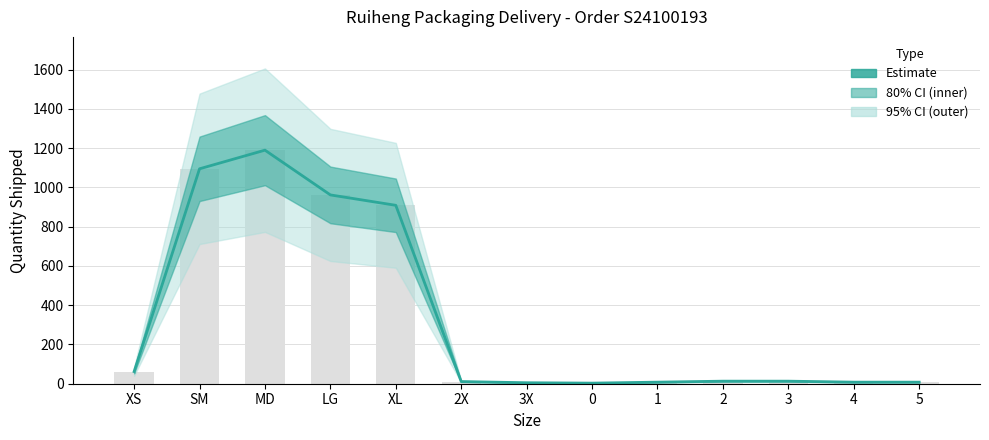

What is the label of the 7th bar from the left?

3X